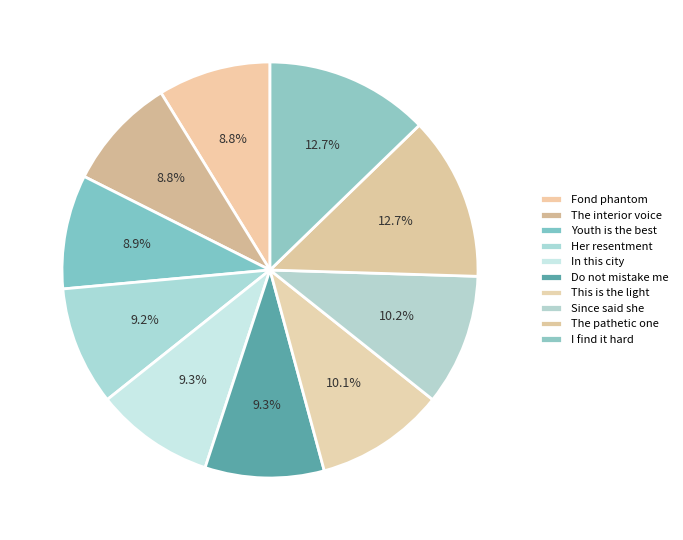

The The interior voice slice represents 1% of the pie. True or false?

False